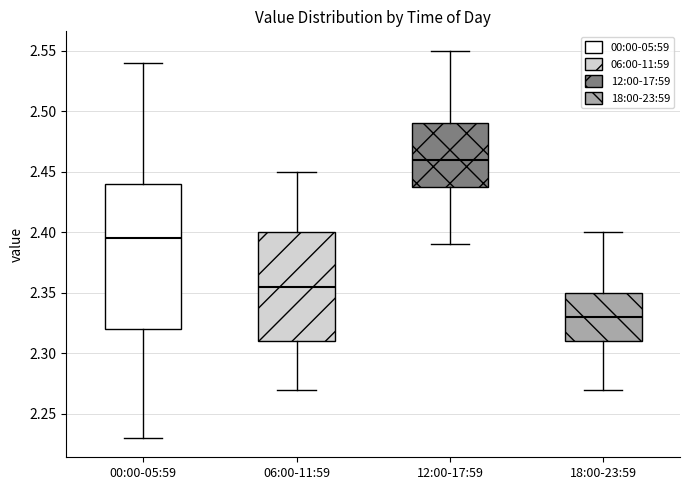

Reading left to right, read every box against the y-axis: the position of its median line, the range the box covers, and the ends of its whiskers. The values are not printed on the chart, so give them approximately, as read against the axis.

00:00-05:59: median 2.395, box 2.320 to 2.440, whiskers 2.230 to 2.540
06:00-11:59: median 2.355, box 2.310 to 2.400, whiskers 2.270 to 2.450
12:00-17:59: median 2.460, box 2.440 to 2.490, whiskers 2.390 to 2.550
18:00-23:59: median 2.330, box 2.310 to 2.350, whiskers 2.270 to 2.400